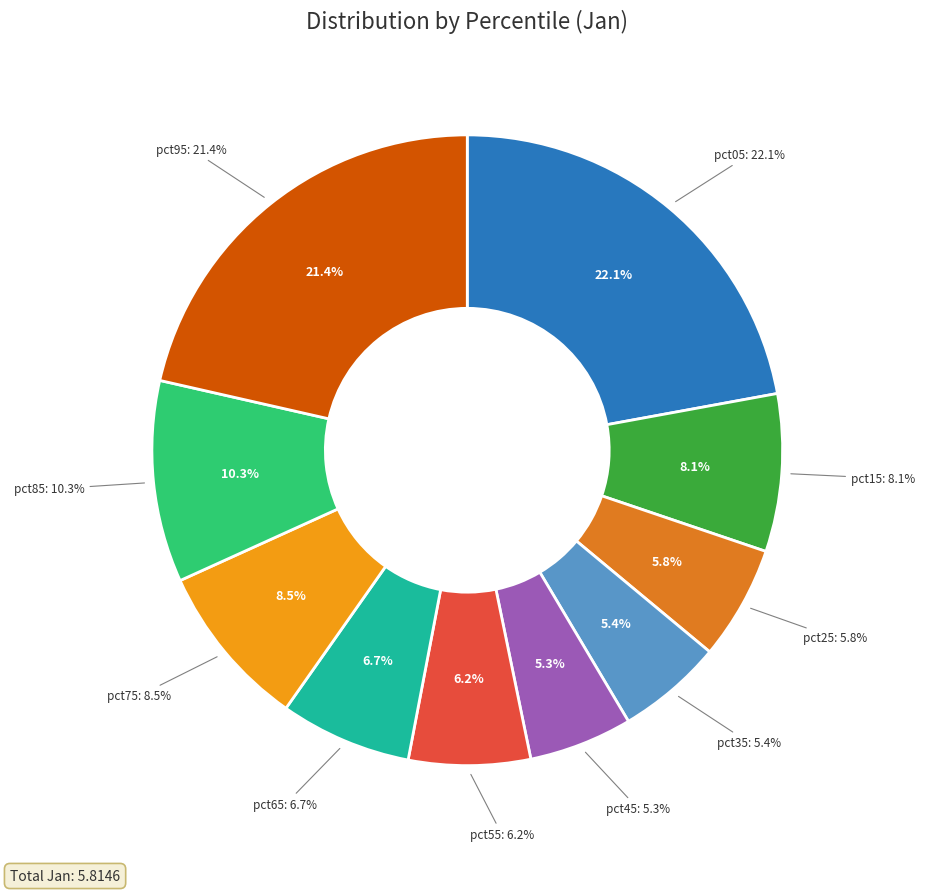

What is the smallest slice in the pie chart?

pct45